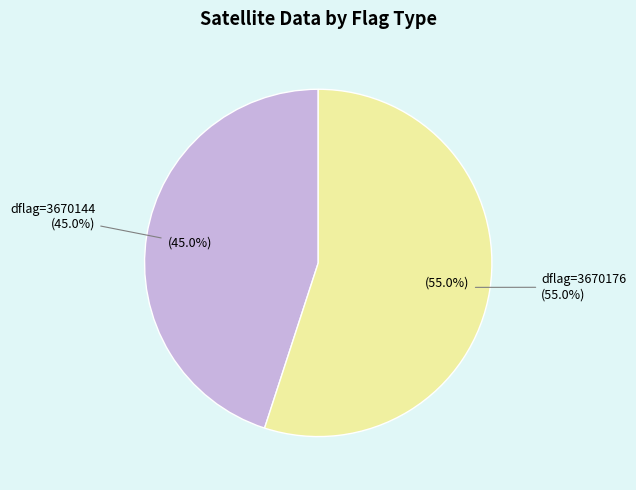

Count the number of slices in the pie.

2